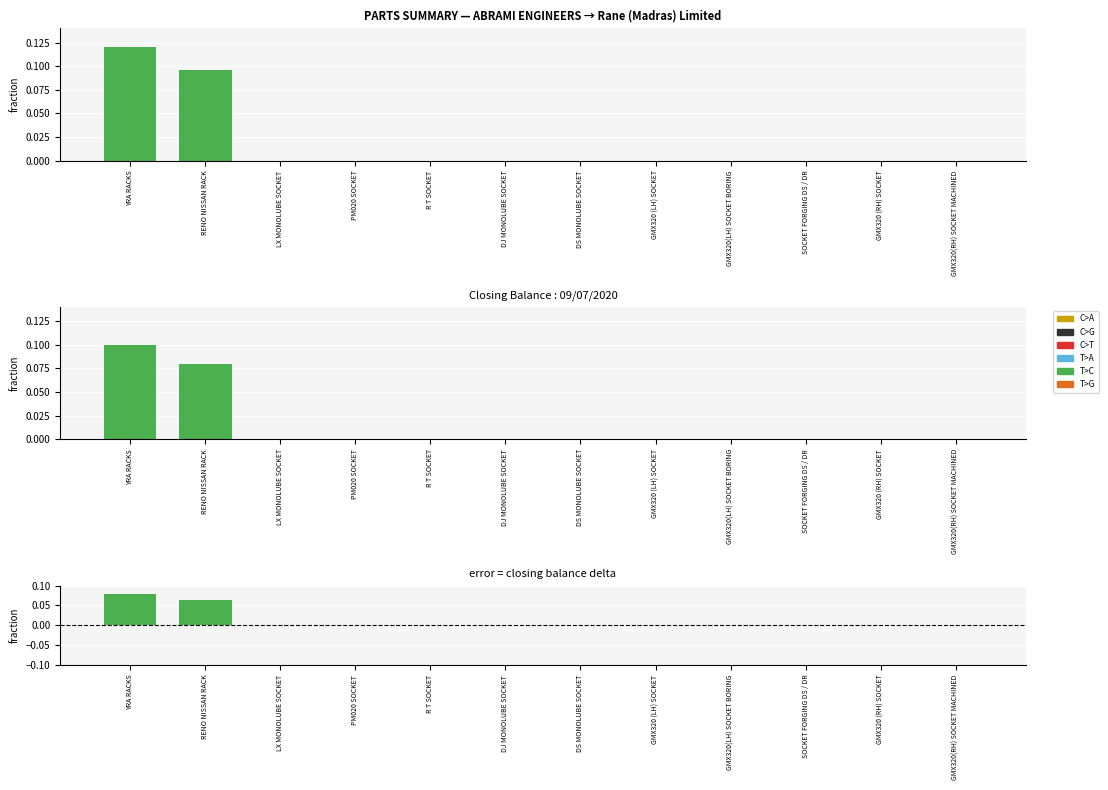

What is the maximum value shown in the chart?

0.1